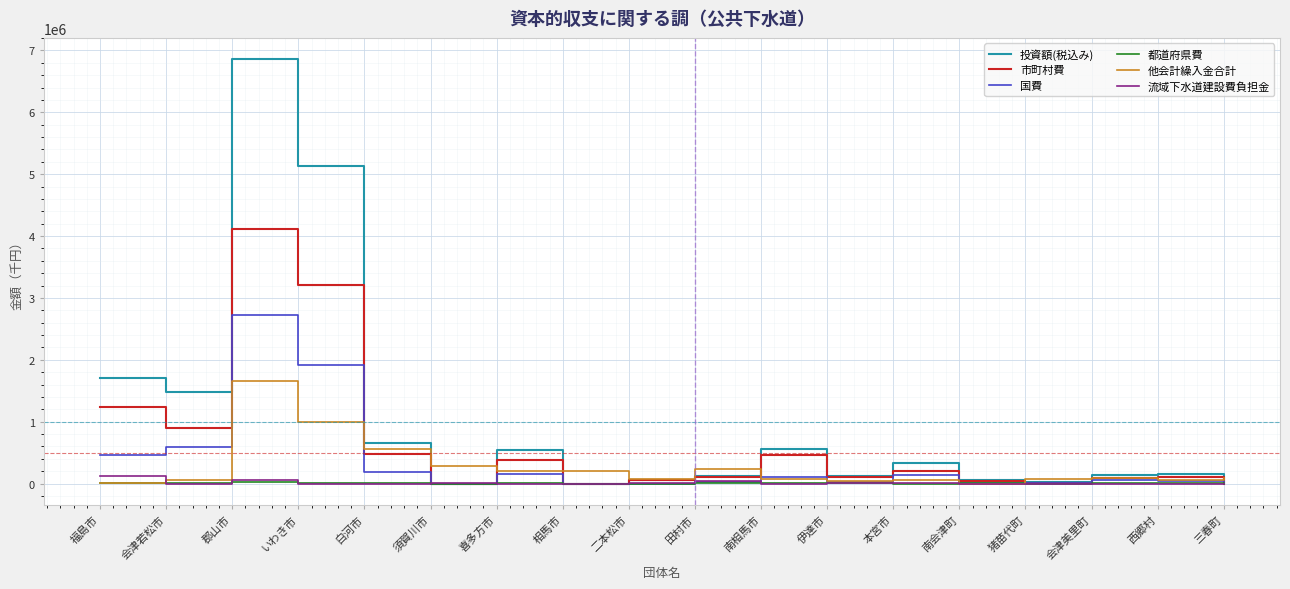

True or false: 市町村費 has a value of 0 at 相馬市.

True